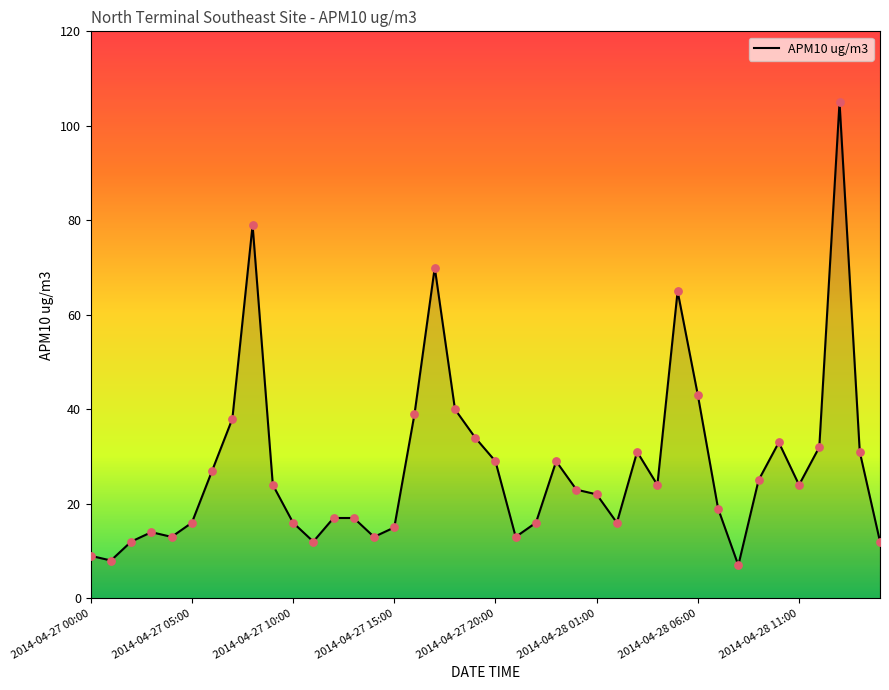

What is the difference between the maximum and minimum values?

98